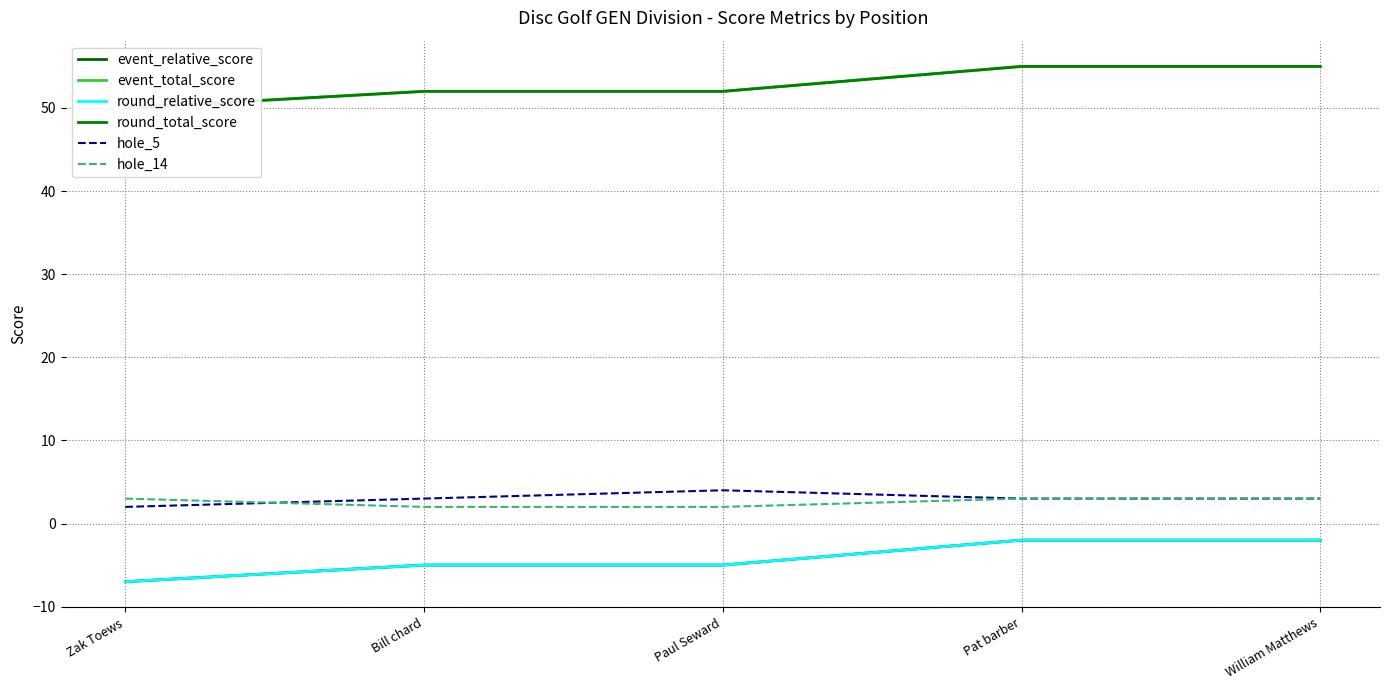

What is the spread (max minus min) of values at William Matthews?

57